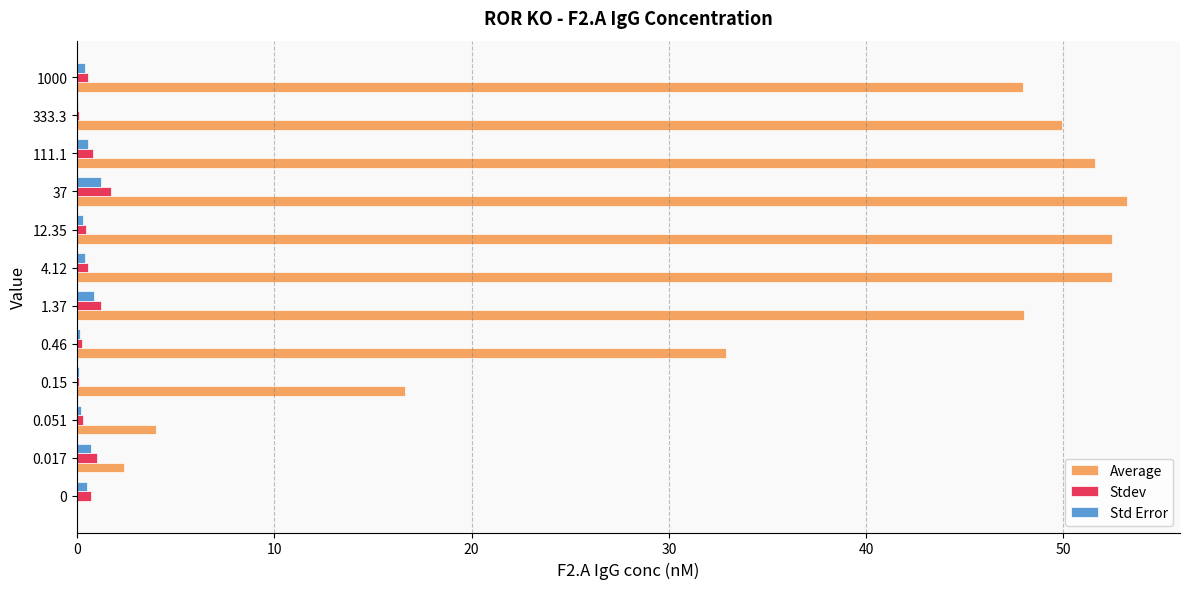

What is the sum of all Std Error values?

5.4